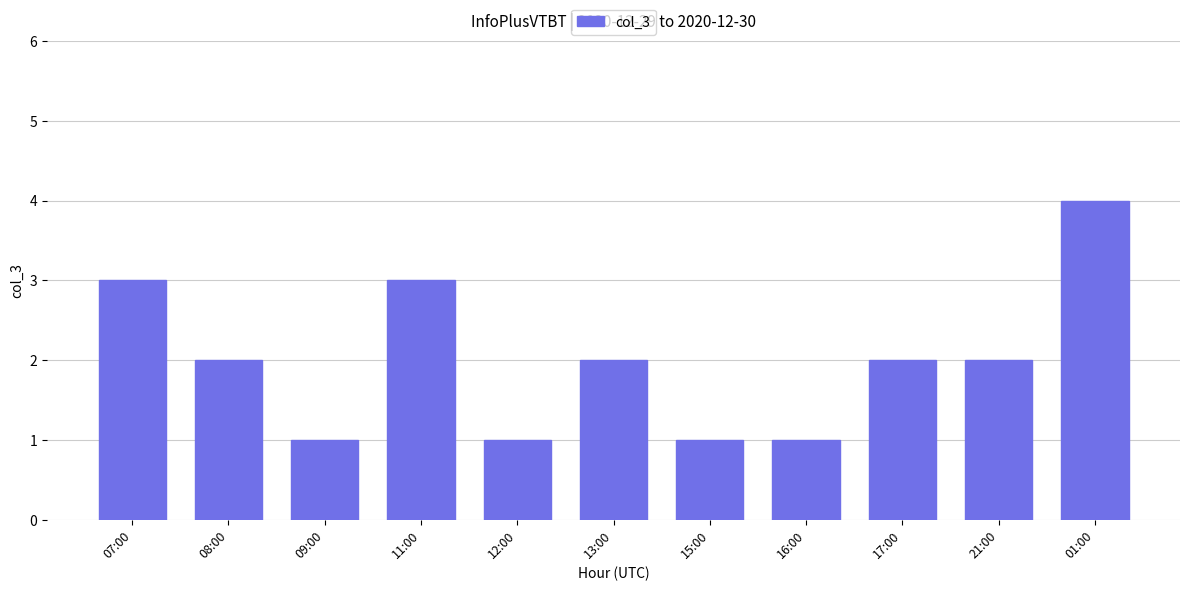

What is the greatest value displayed?

4